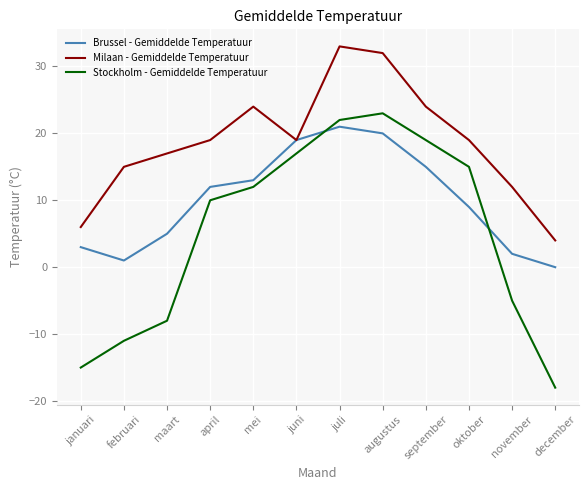

What position from the right is mei?

8